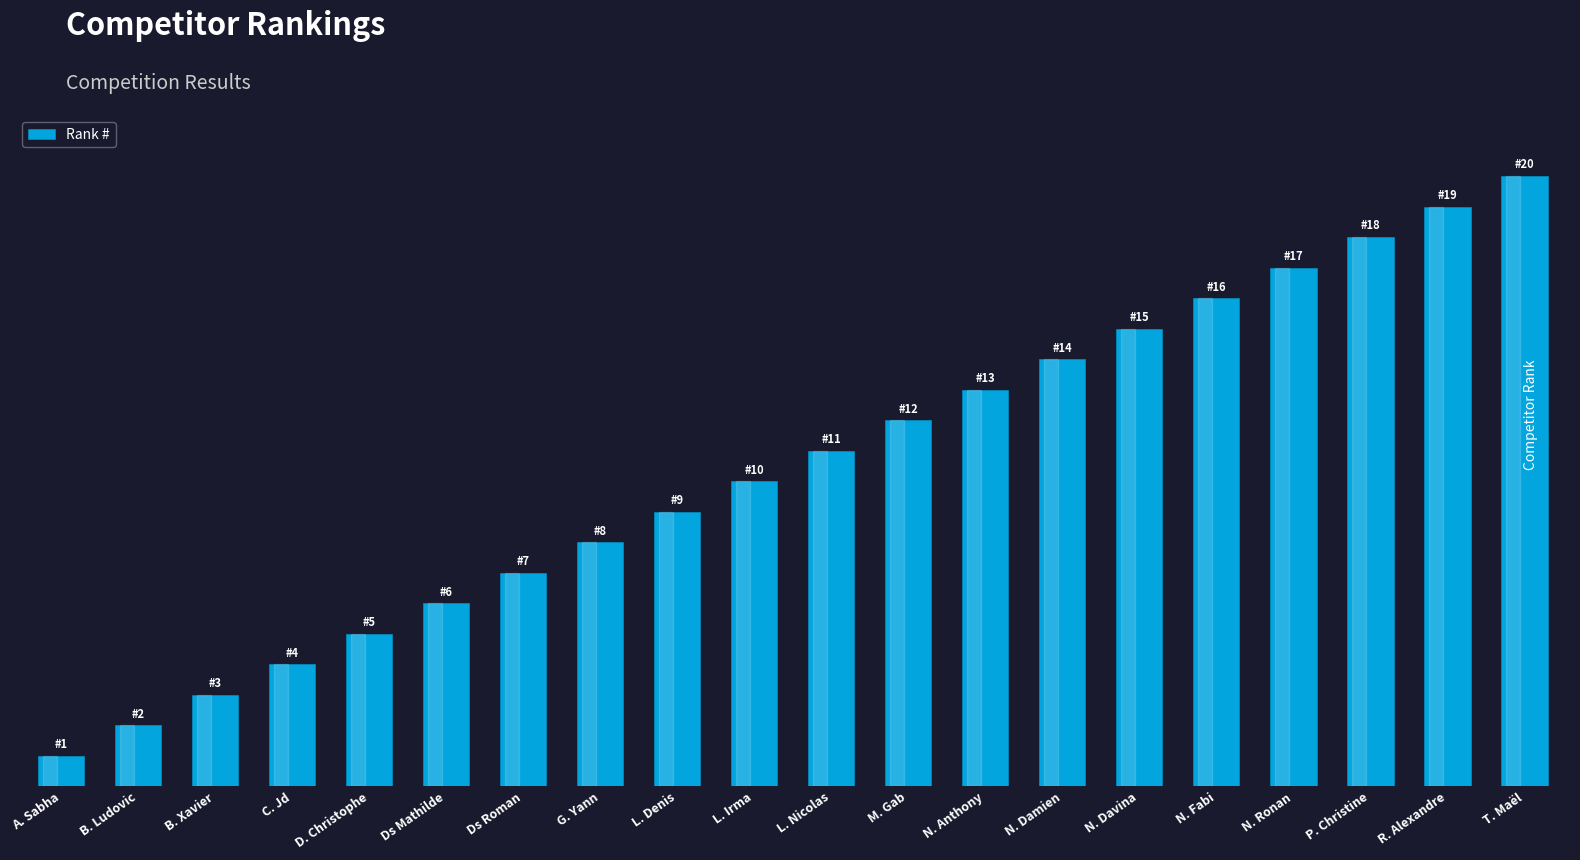

Are the bars horizontal?

No